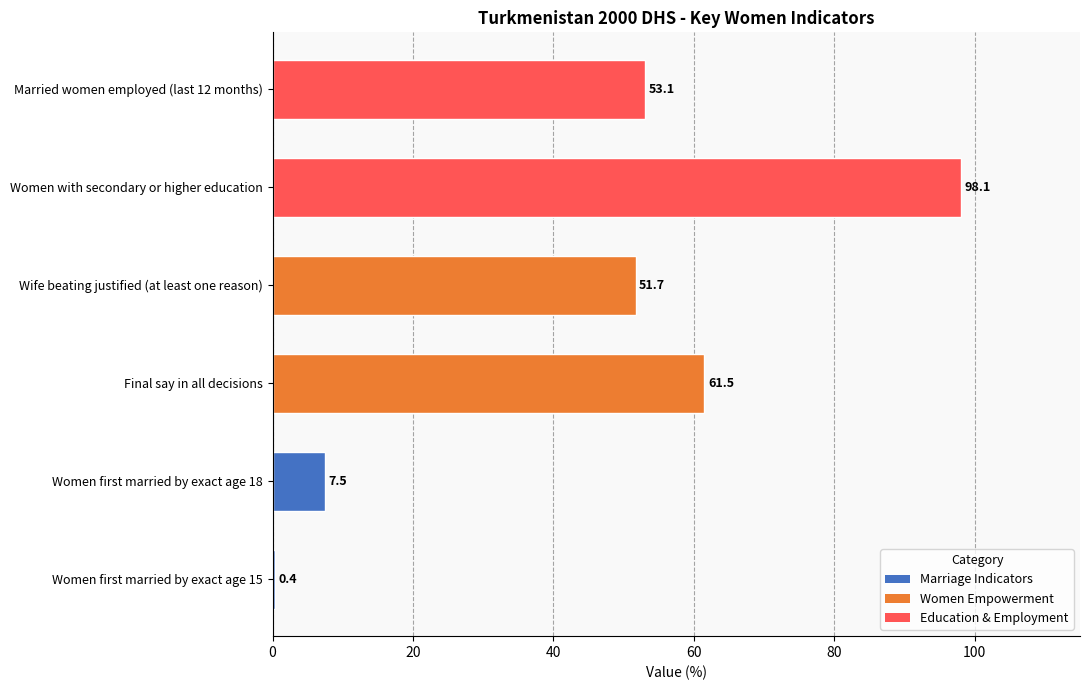

What is the sum of all values?

272.3